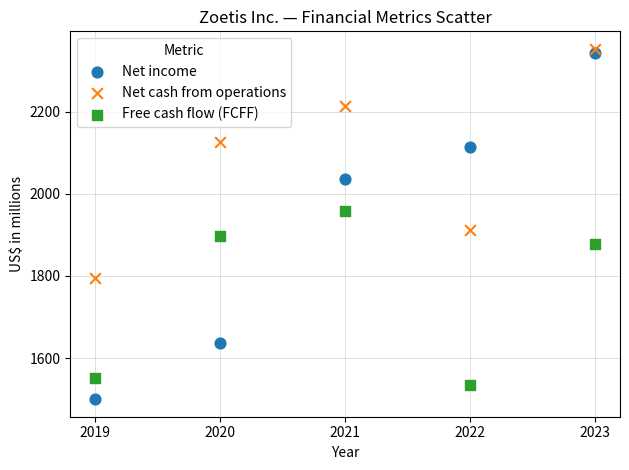

Which series reaches the maximum Y coordinate?

Net cash from operations